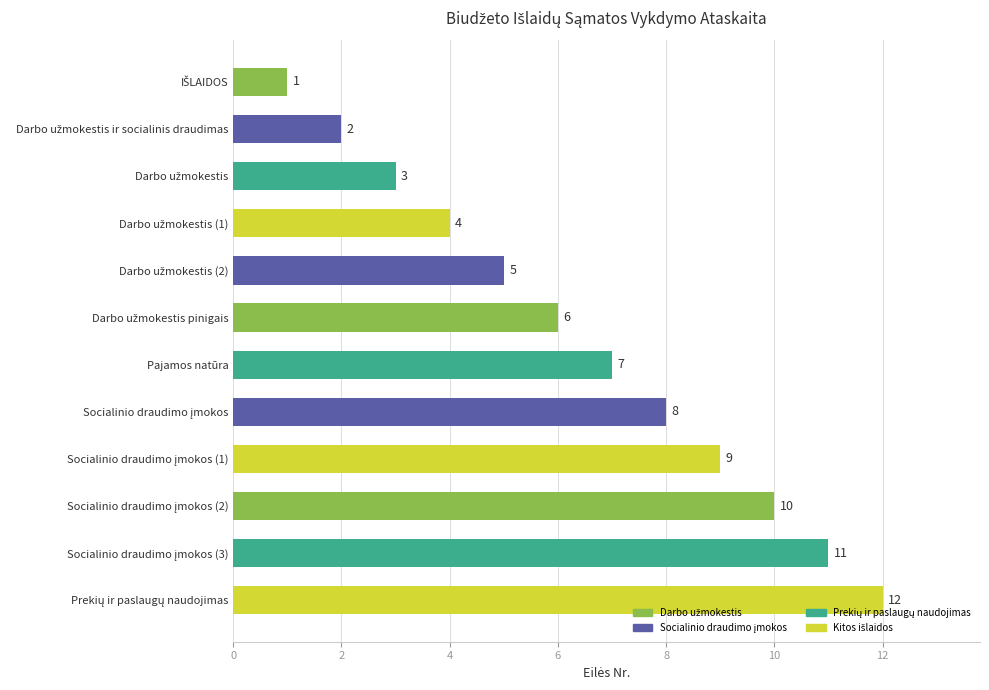

What is the difference between the second highest and second lowest values?

9